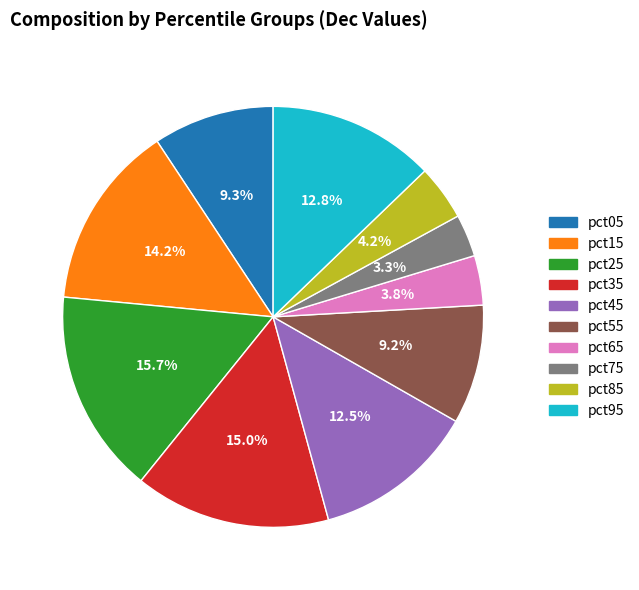

How many slices are in this pie chart?

10